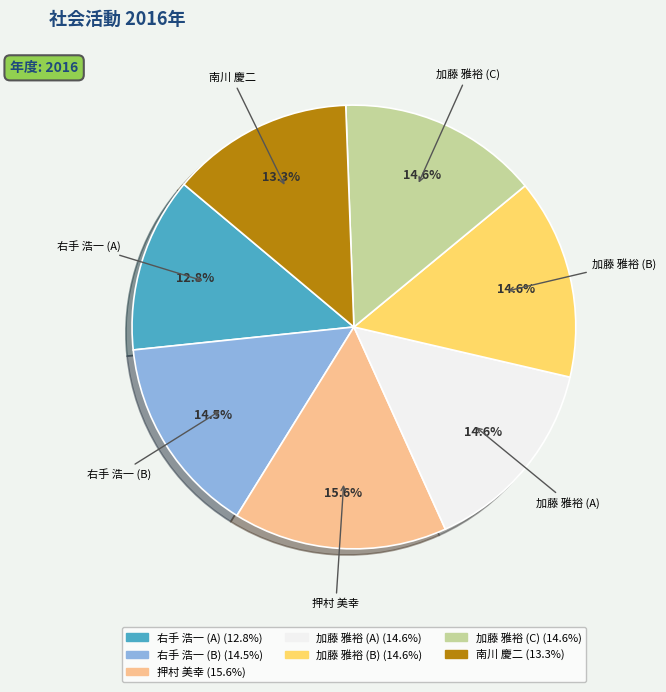

Is there any slice that represents more than half of the pie?

No